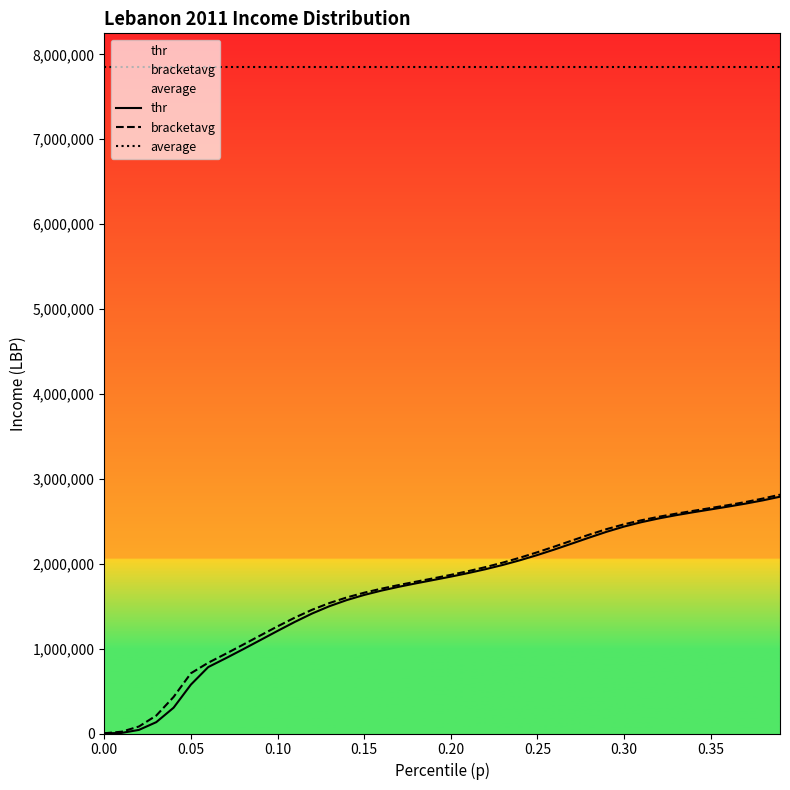

The value of thr at 0.35 is 2639318.0. True or false?

True